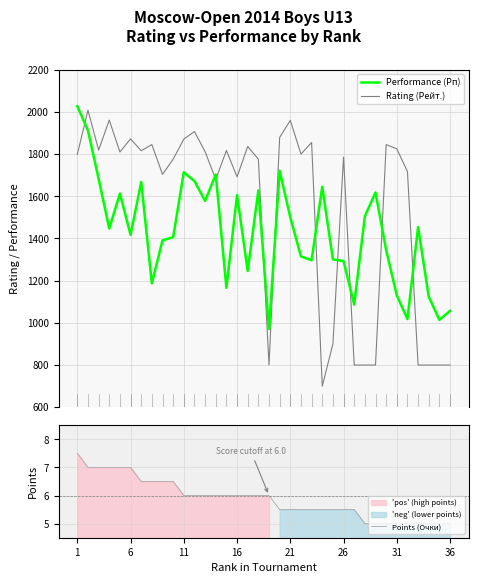

What is the lowest value of the Rating (Рейт.) series?

700